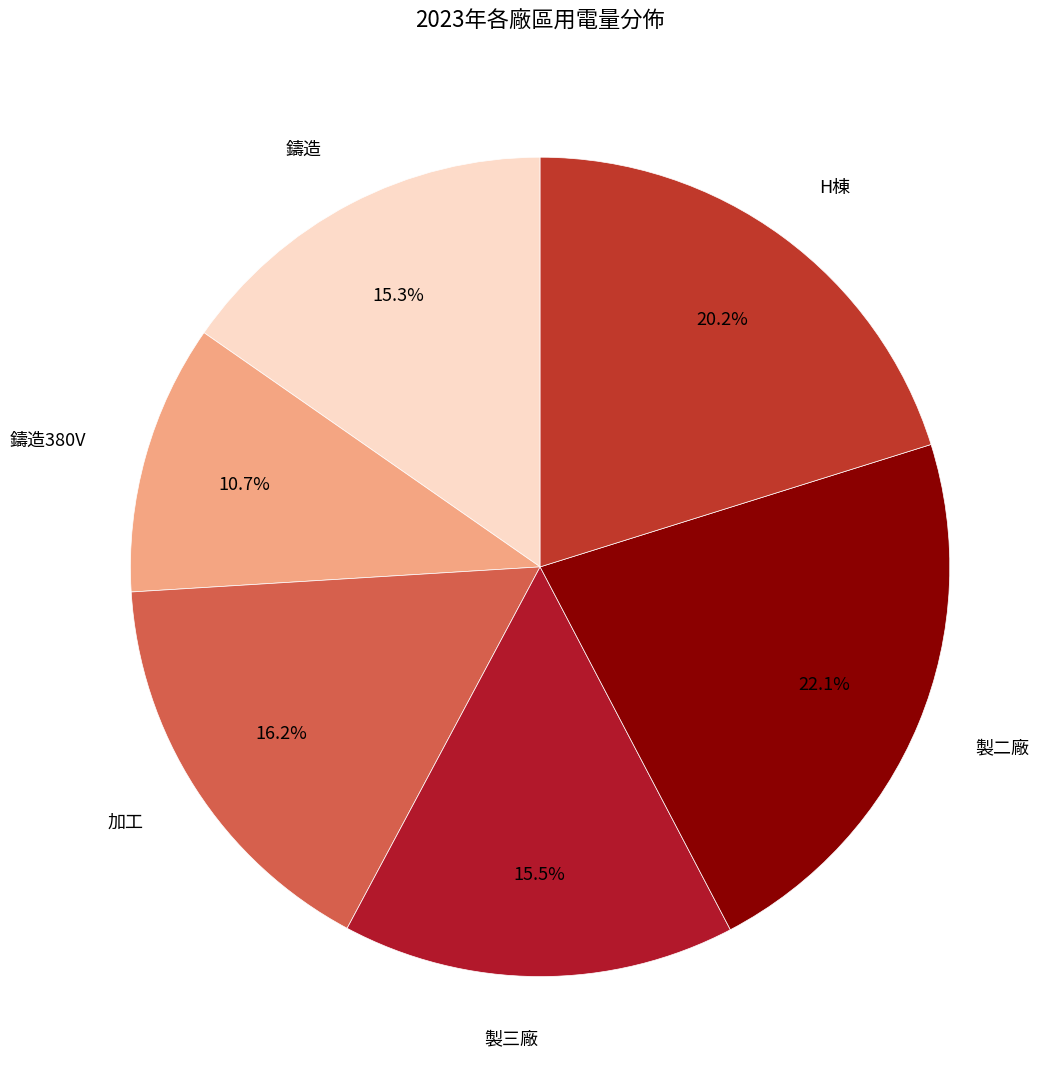

Which category has the biggest portion of the pie?

製二廠